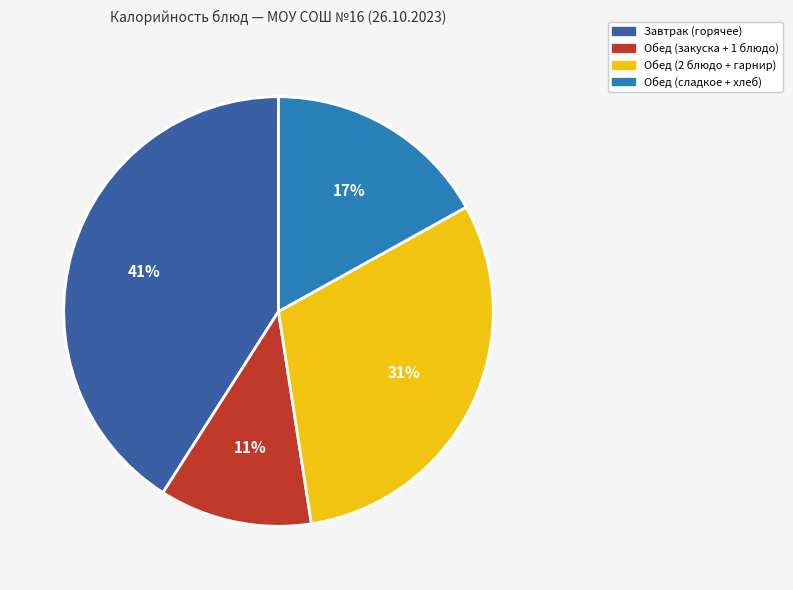

To the nearest percent, what is the average slice percentage?

25%